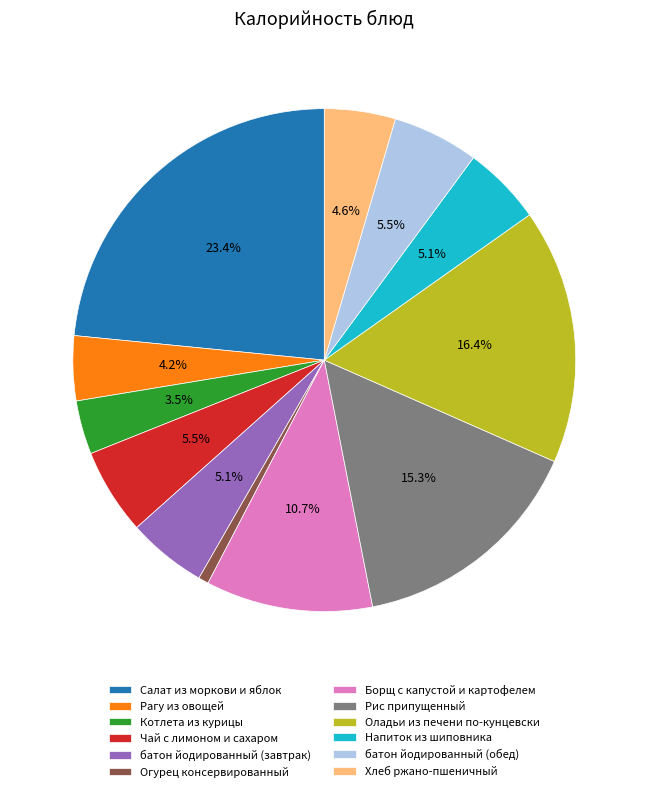

Does Борщ с капустой и картофелем account for over 50% of the chart?

No